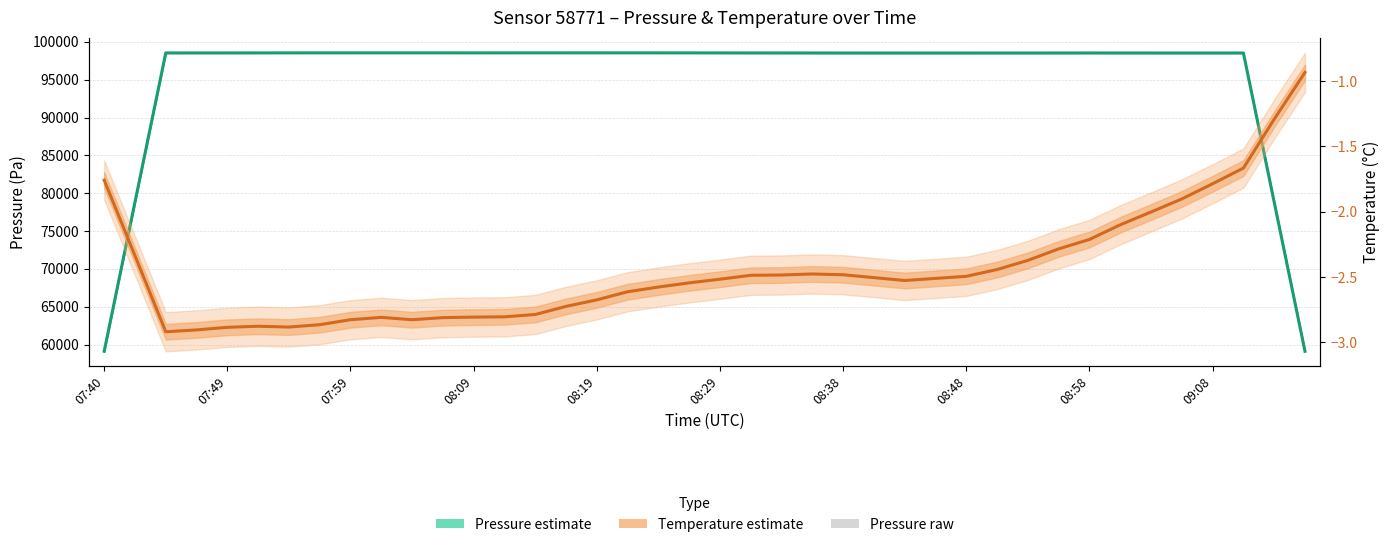

Is it true that Temperature (smooth) equals -2.5 at 26?

True